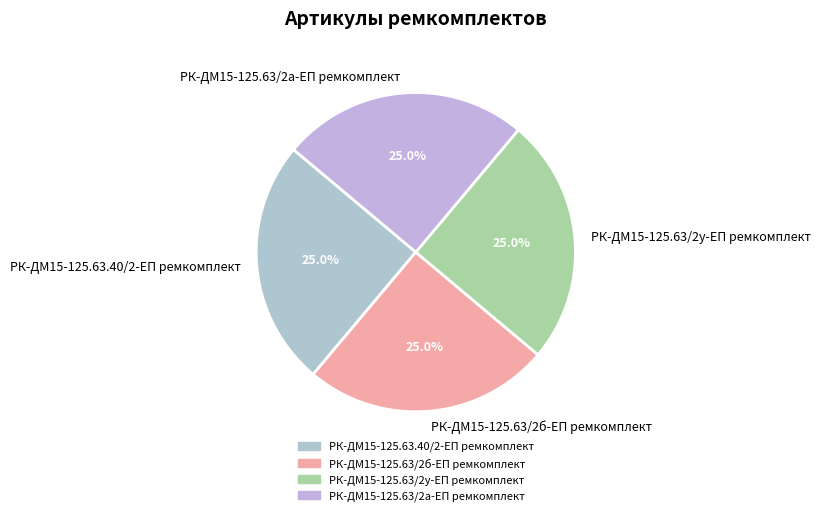

How much of the chart is everything except РК-ДМ15-125.63/2а-ЕП ремкомплект?

75.0%